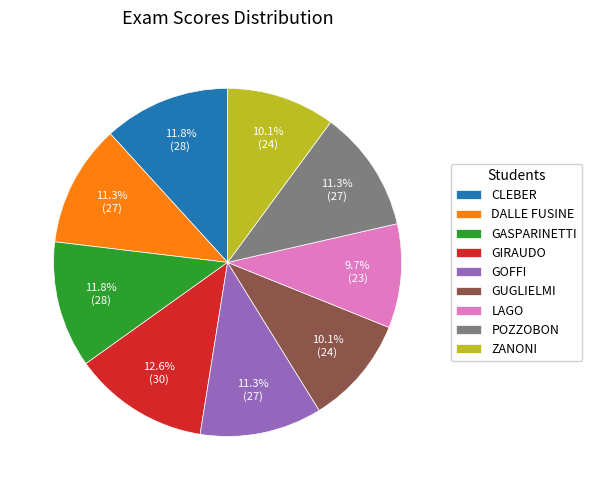

Does DALLE FUSINE account for over 50% of the chart?

No